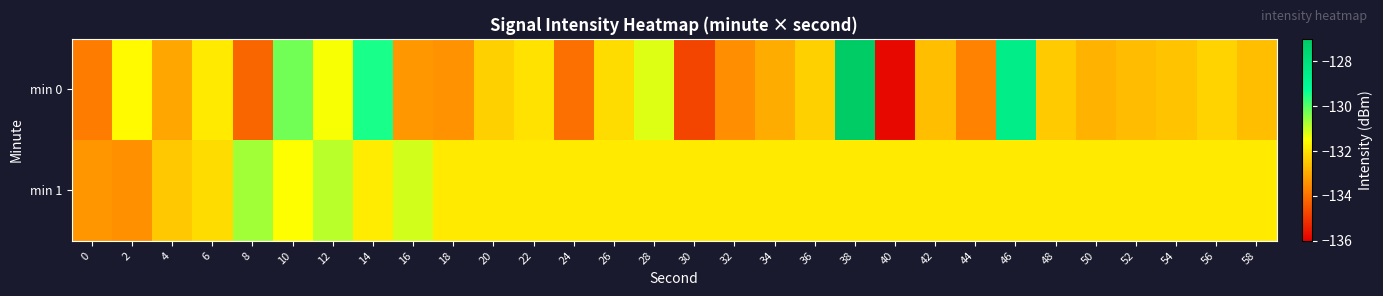

At which category is the sum across all series the highest?

38